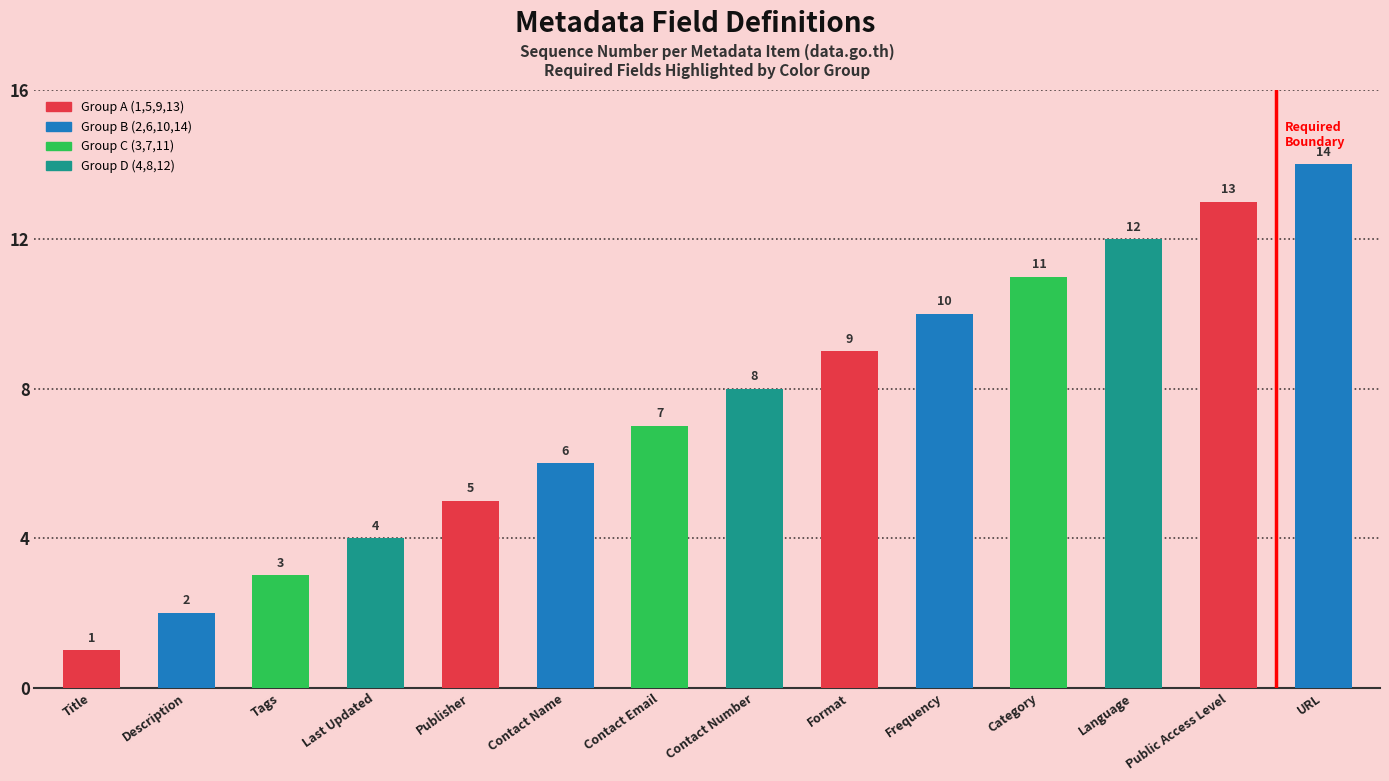

How many groups of bars are there?

14